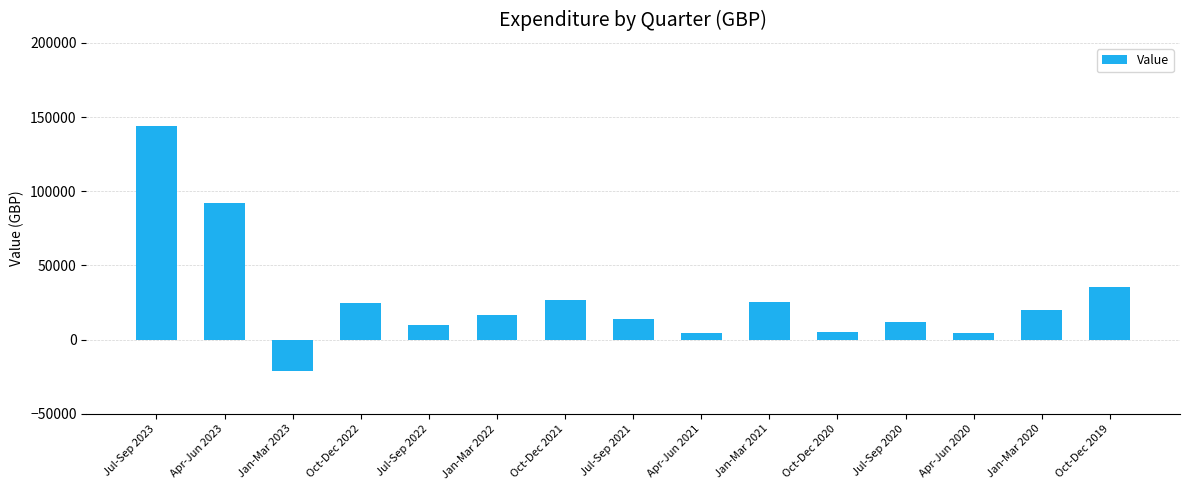

What is the difference between the maximum and minimum values?

164969